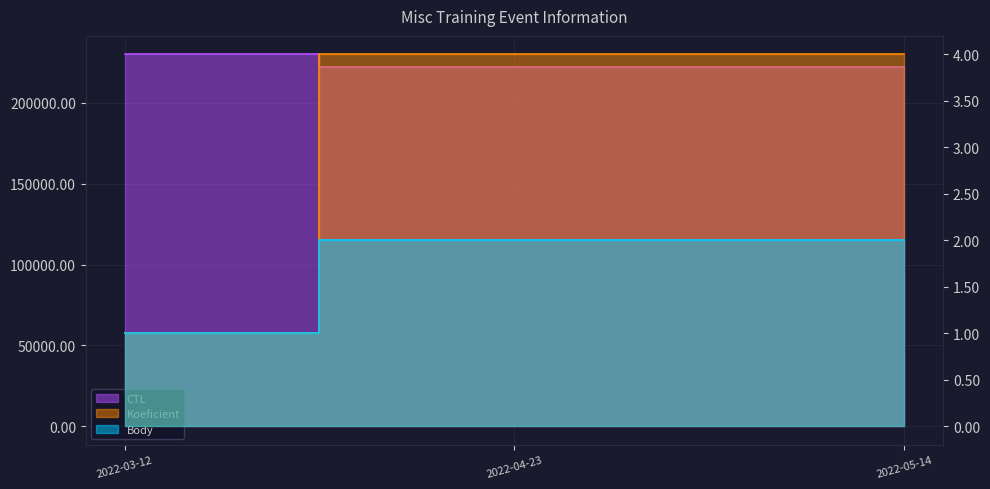

Which series has the widest spread of values?

CTL